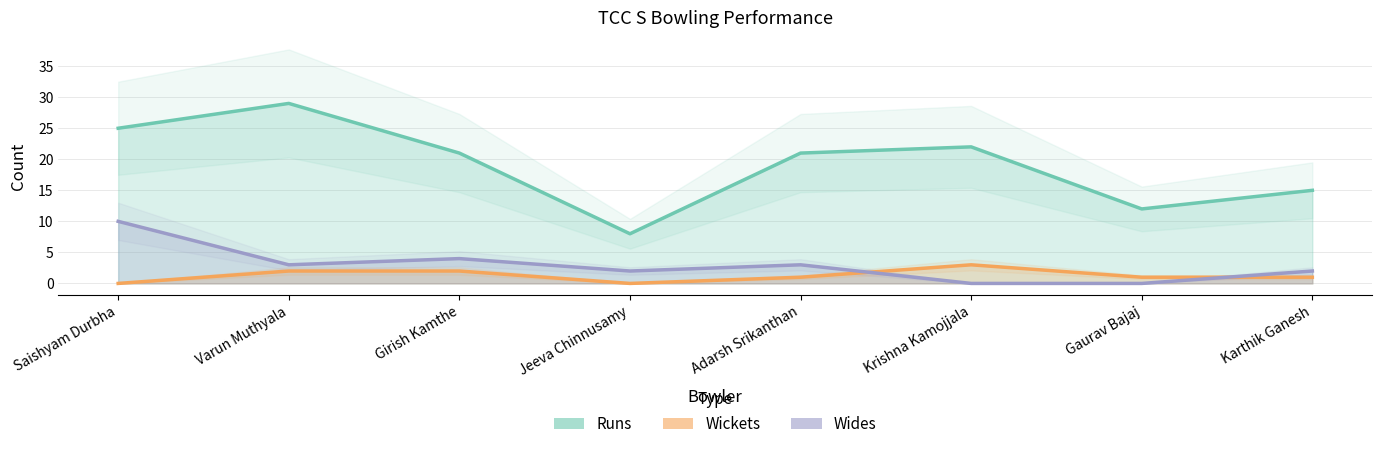

What is the total value across all series at Saishyam Durbha?

35